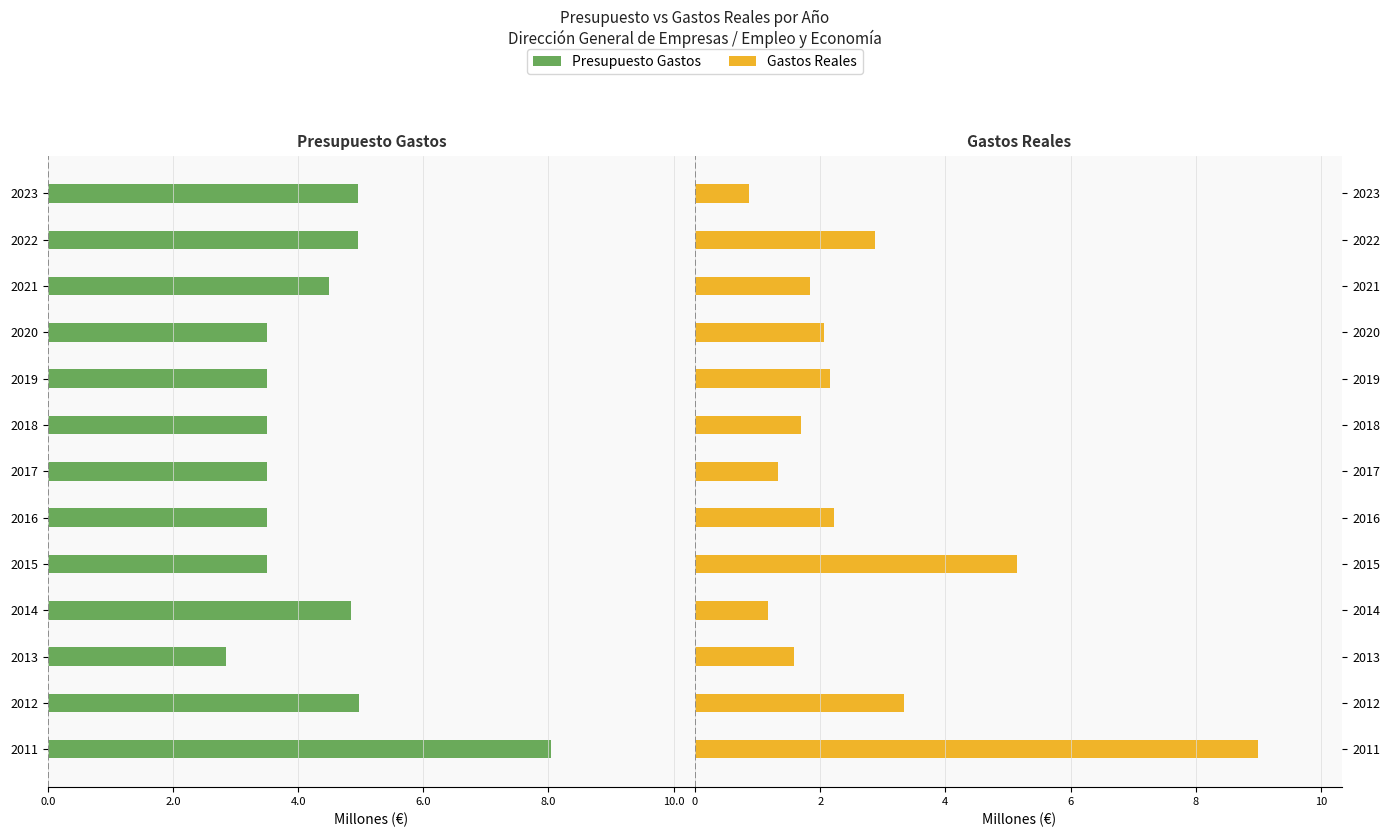

What is the value of the Gastos Reales bar at the 11th from the left?

1.8